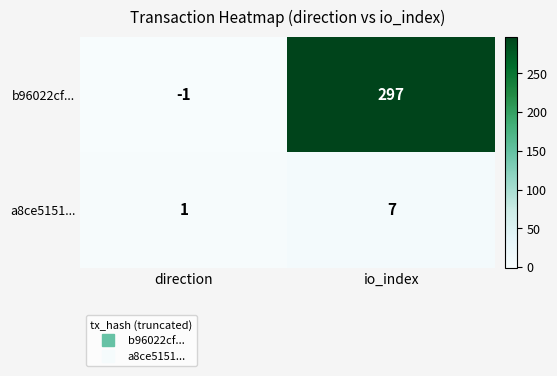

How many positive values does the b96022cf... series have?

1